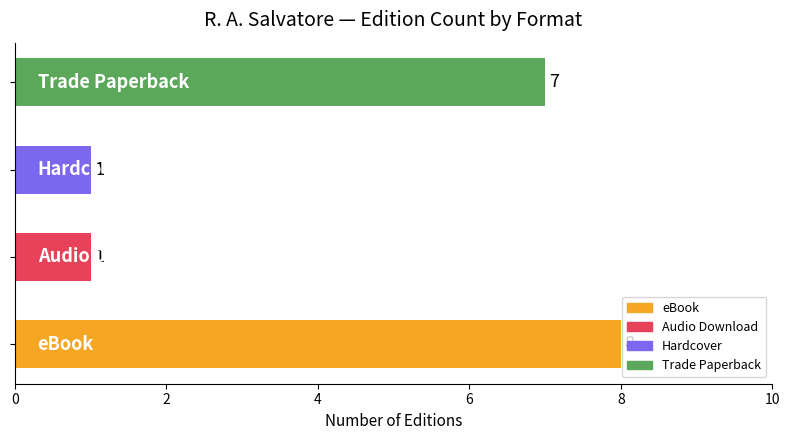

How many data points are less than 7?

2